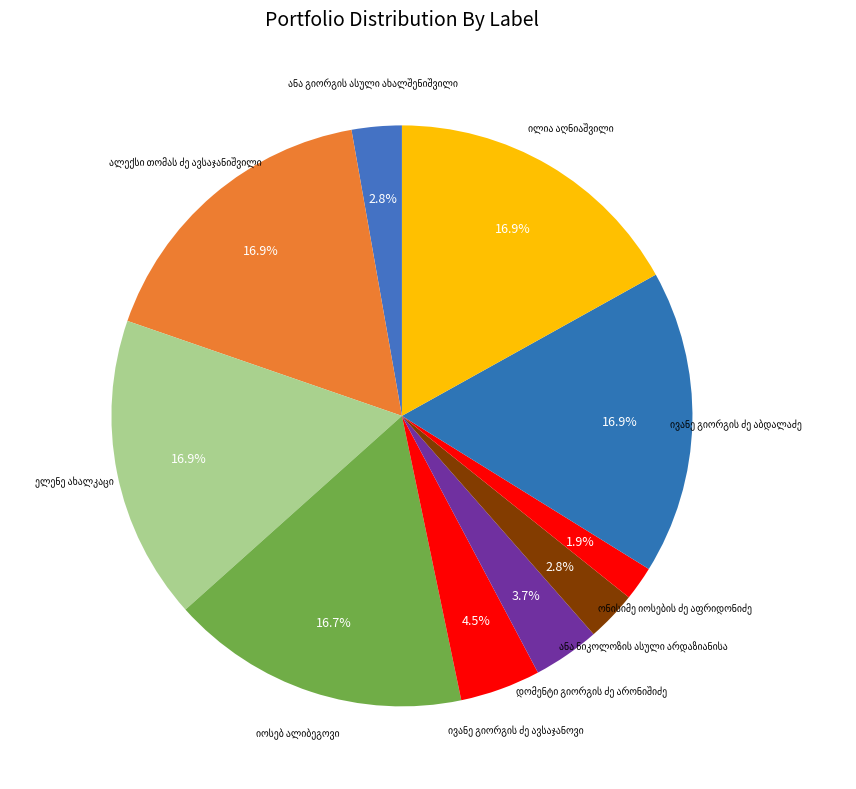

Is there a majority slice in this chart?

No